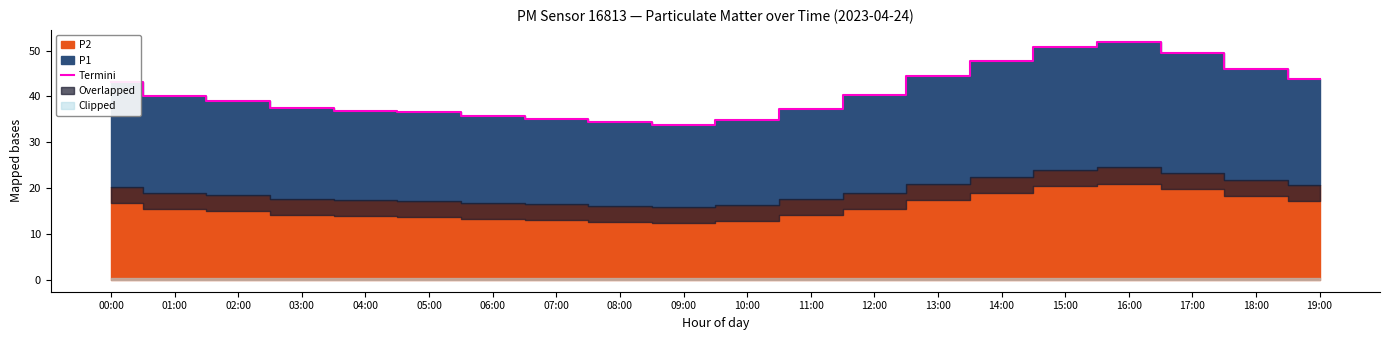

What is the label of the 9th point from the right?

11:00